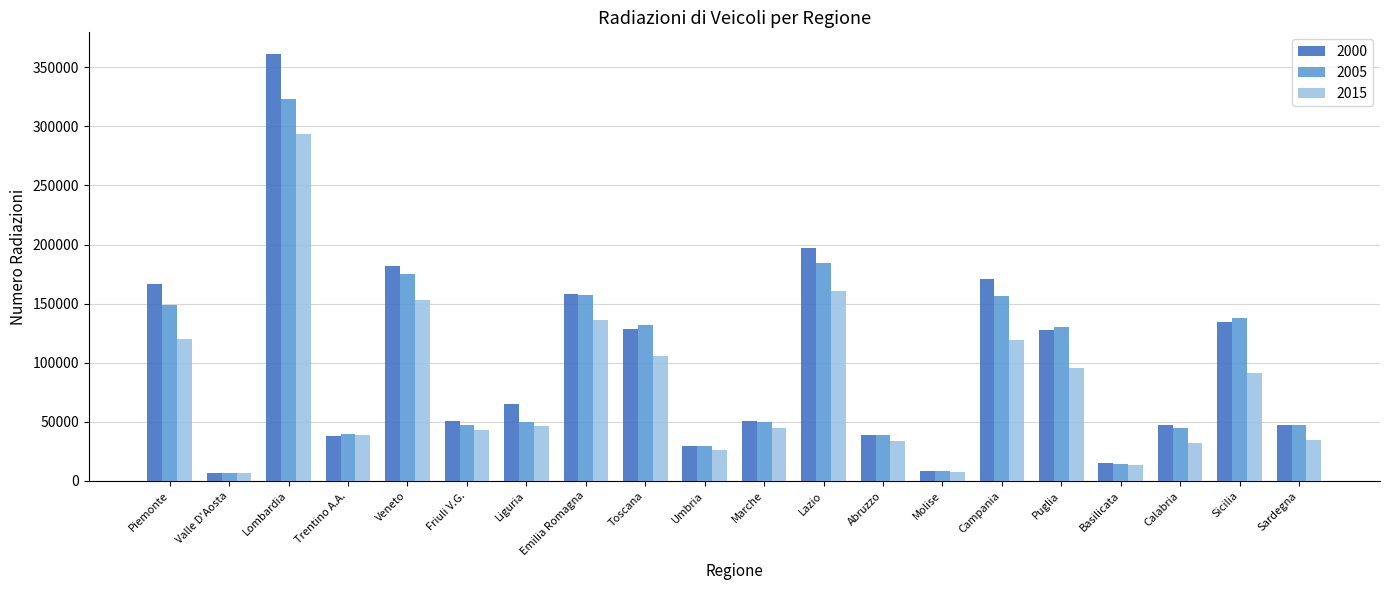

List the series in order of their peak value, highest first.

2000, 2005, 2015